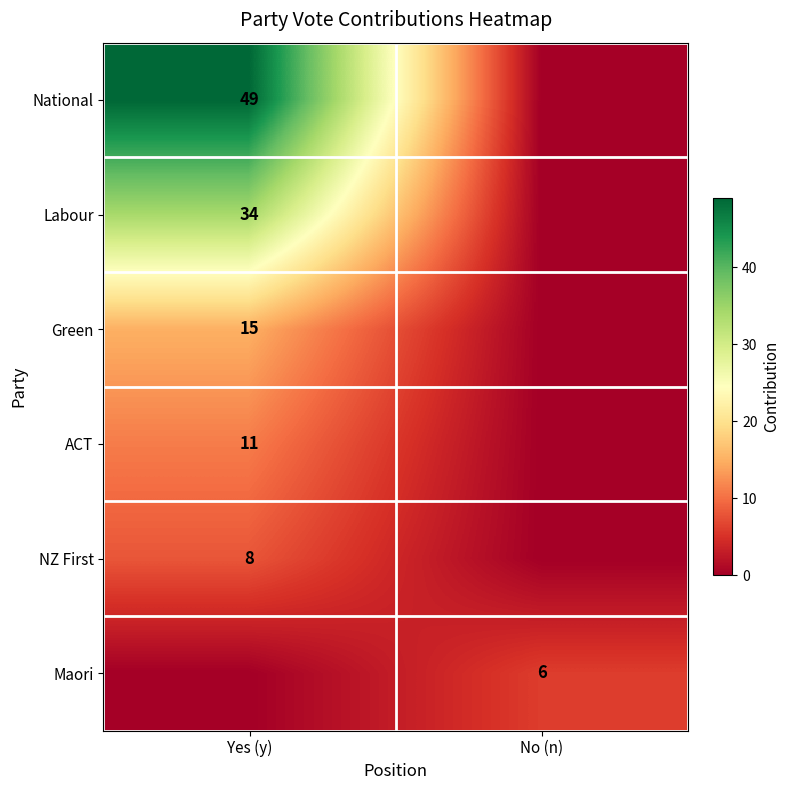

Which series has the largest total across all categories?

National